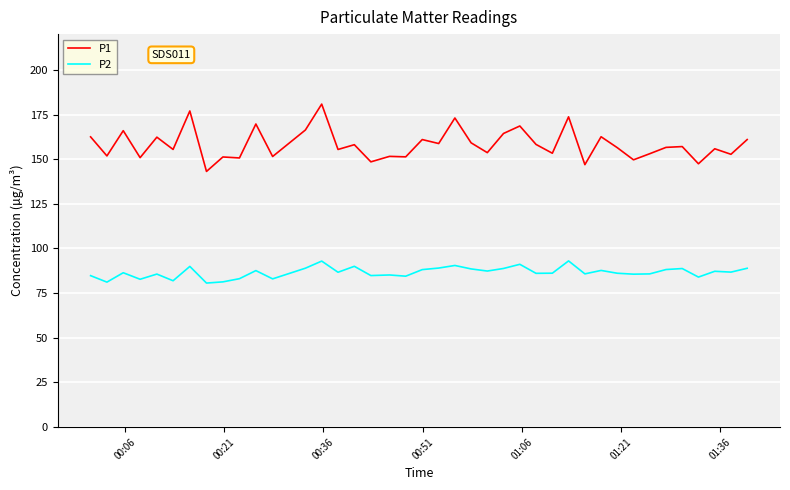

Which series has the largest total across all categories?

P1